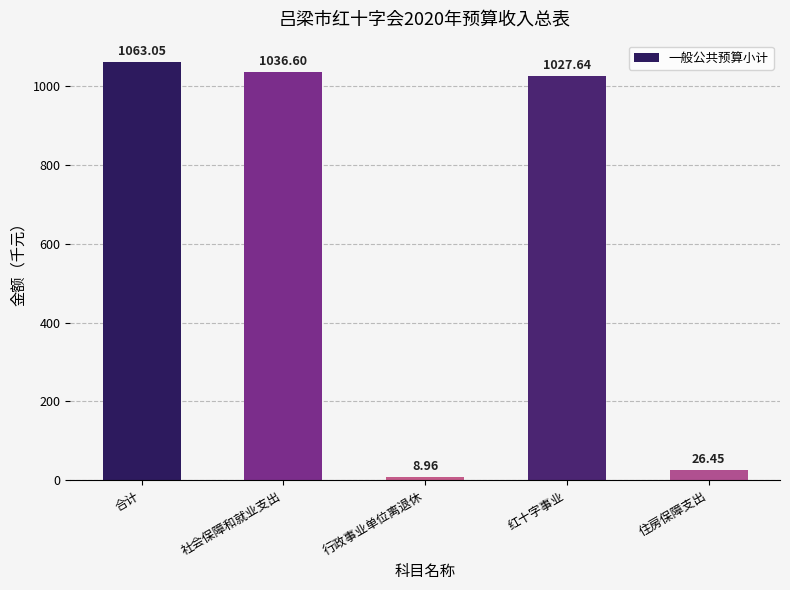

Where is the data nearest to the value 536?

红十字事业